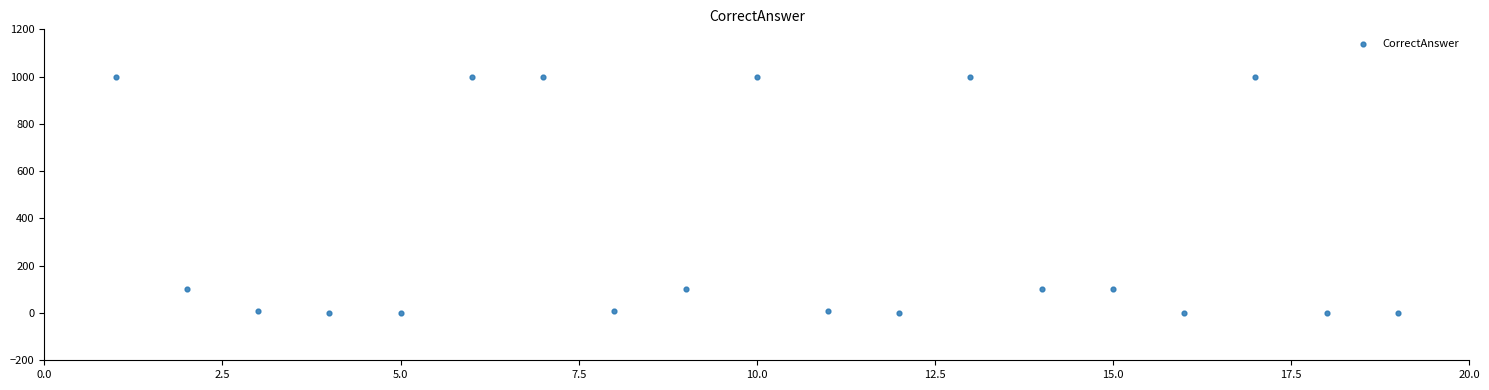

What is the range of X values (max minus min)?

18